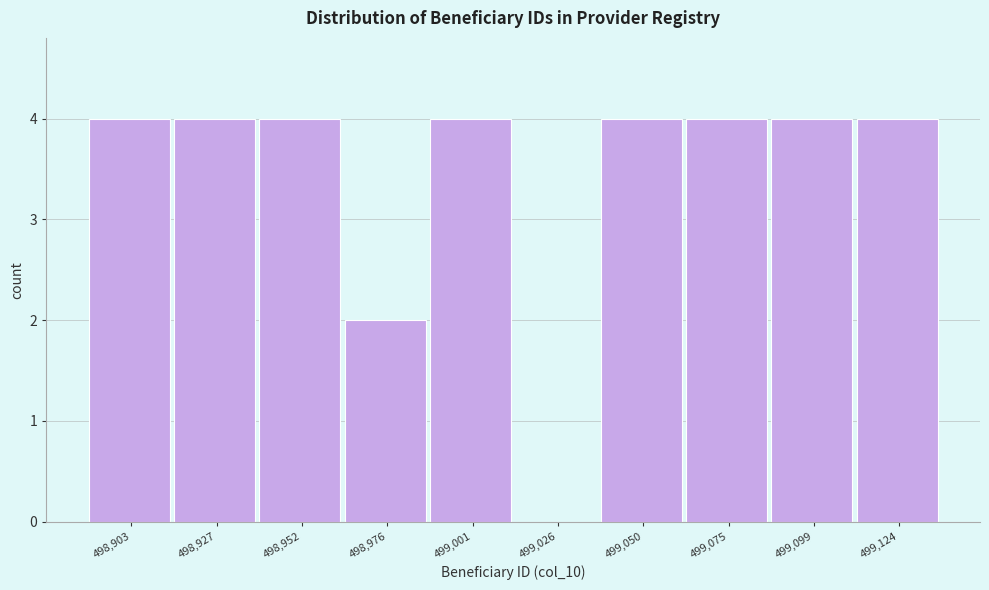

Reading left to right, list all the values displayed in this chart.

498,903=4	498,927=4	498,952=4	498,976=2	499,001=4	499,026=0	499,050=4	499,075=4	499,099=4	499,124=4